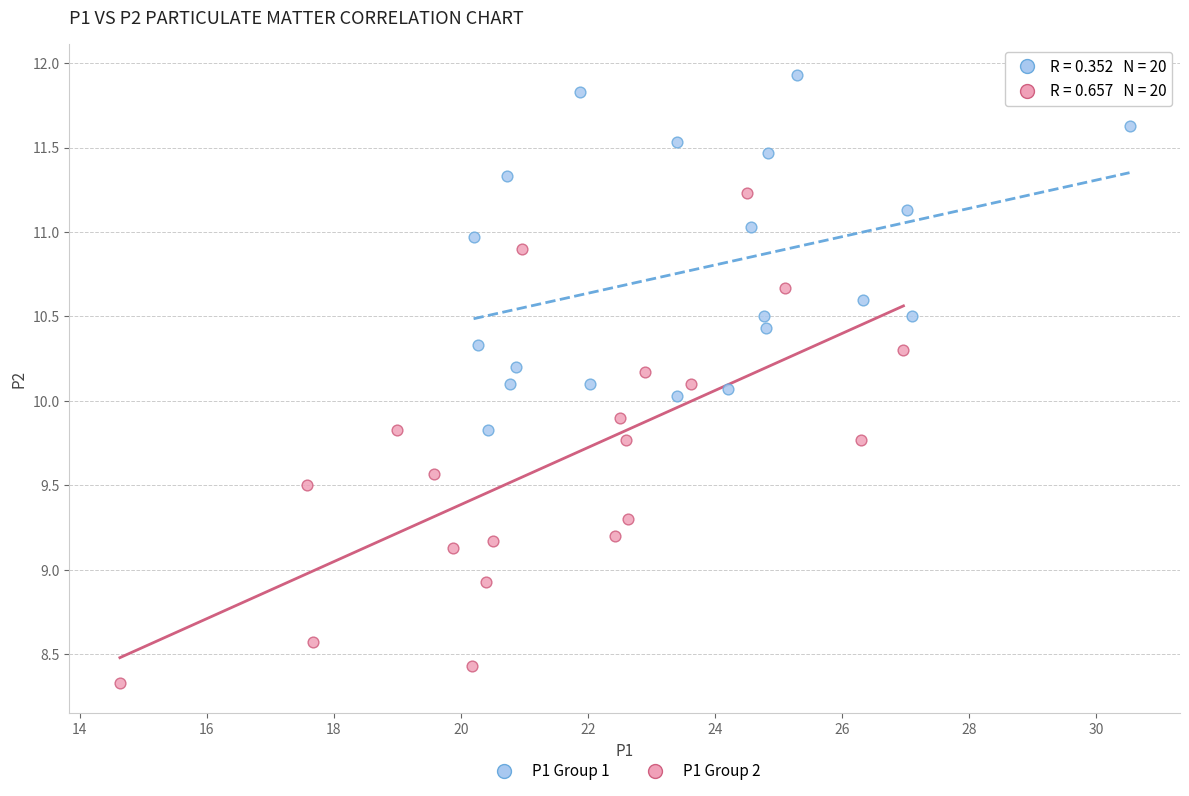

What are all the series names shown in the legend?

P1 Group 1, P1 Group 2